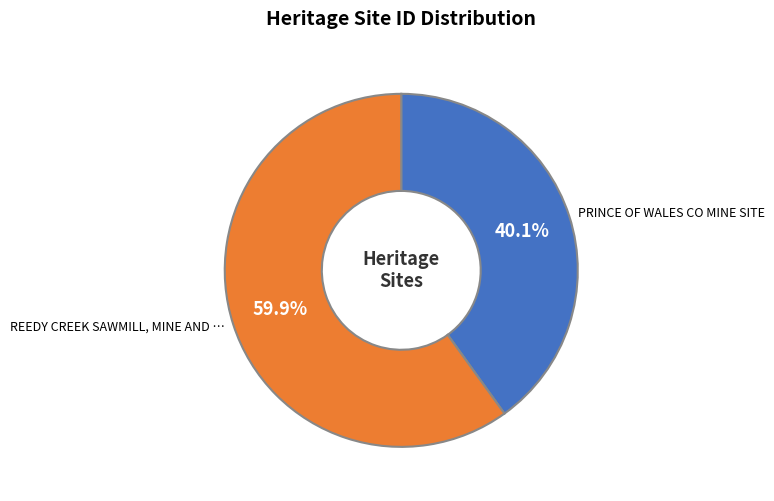

Does any single category account for the majority?

Yes